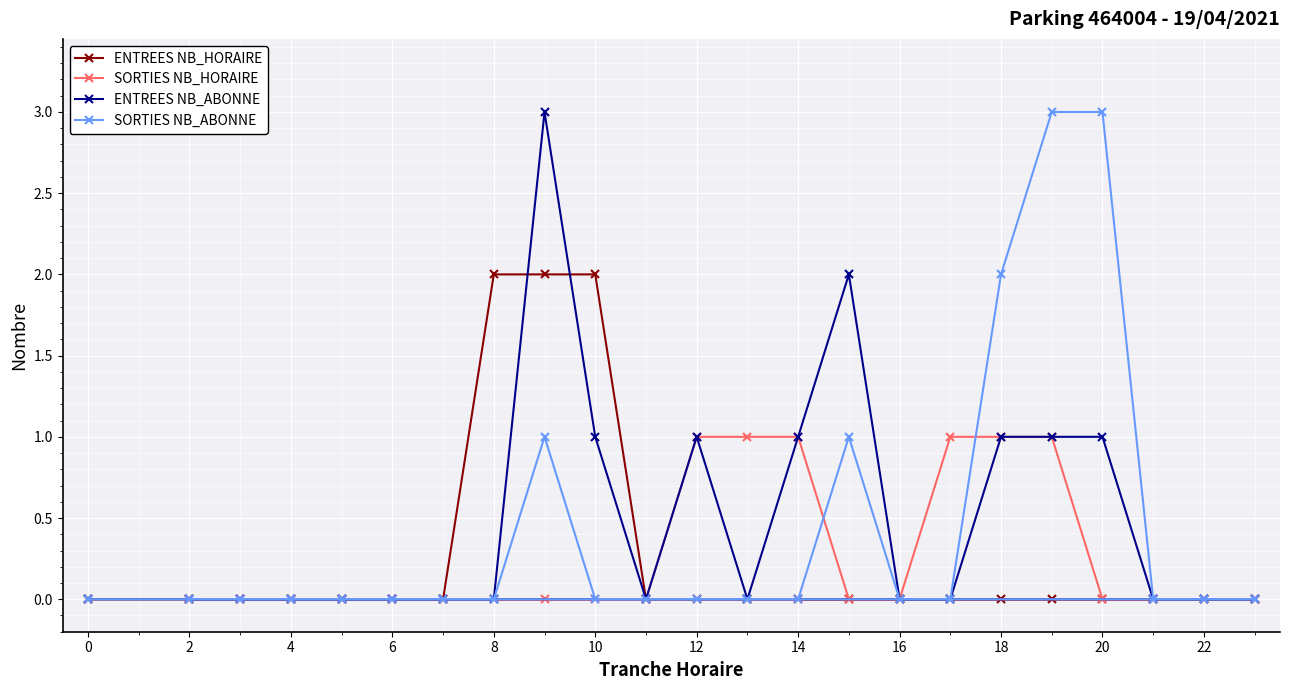

What is the difference between the SORTIES NB_ABONNE values at 12 and 2?

0